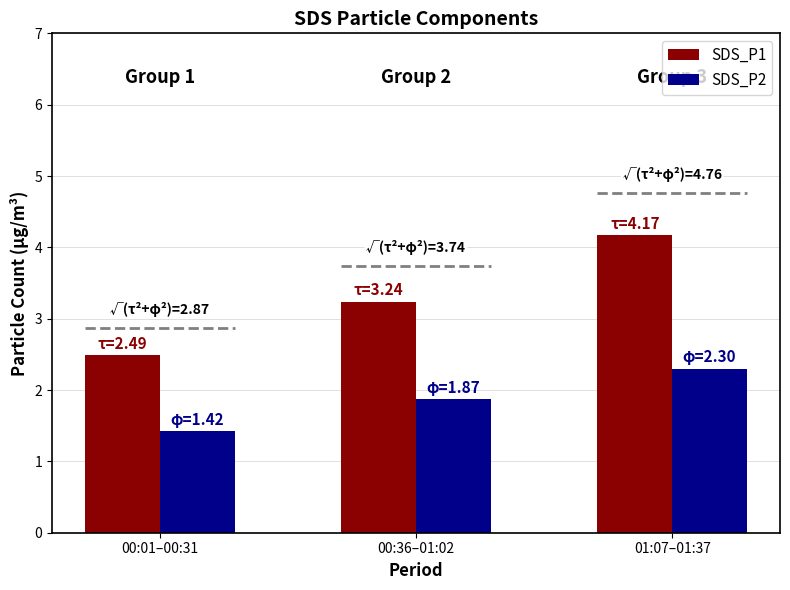

Which series changed the most between 00:01–00:31 and 01:07–01:37?

SDS_P1